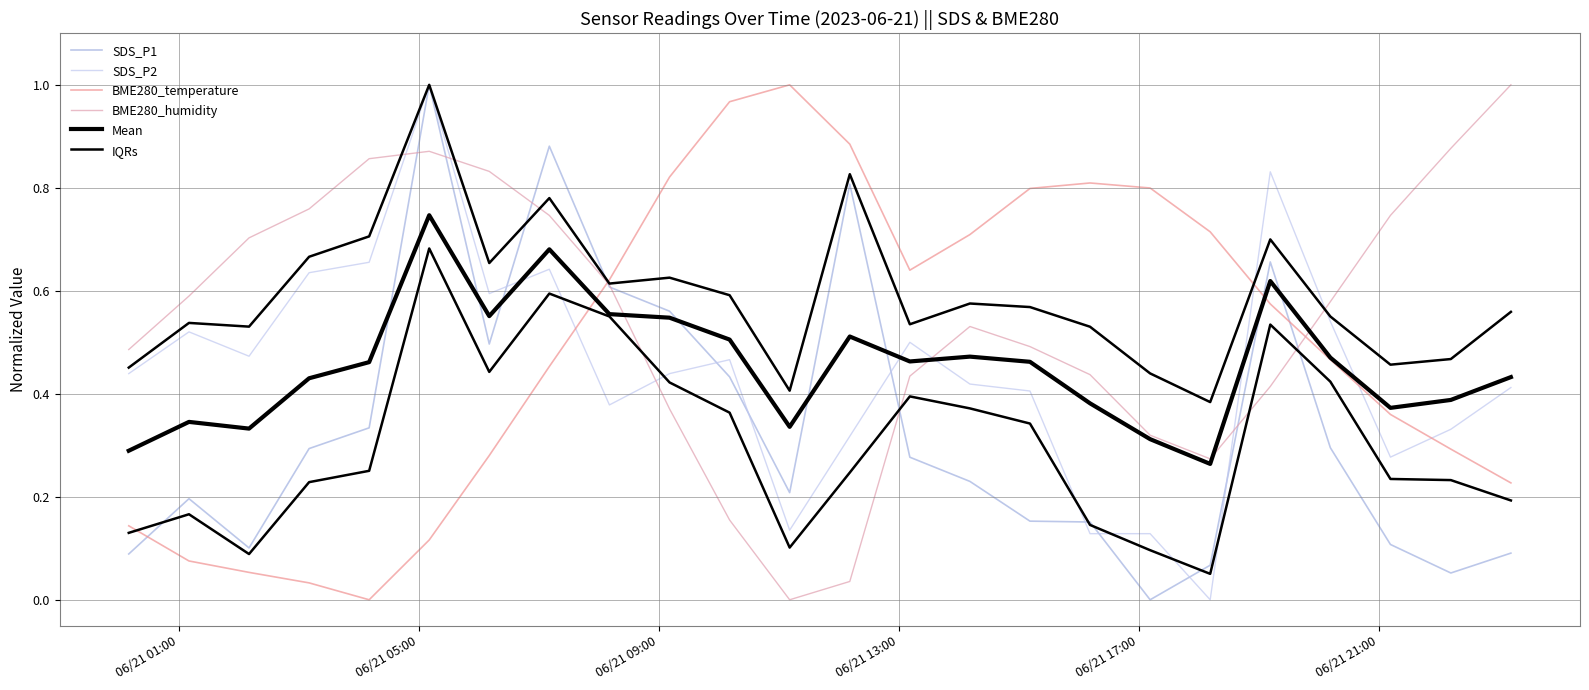

Rank the series by their maximum value, from highest to lowest.

SDS_P1, SDS_P2, BME280_temperature, BME280_humidity, Mean, IQRs